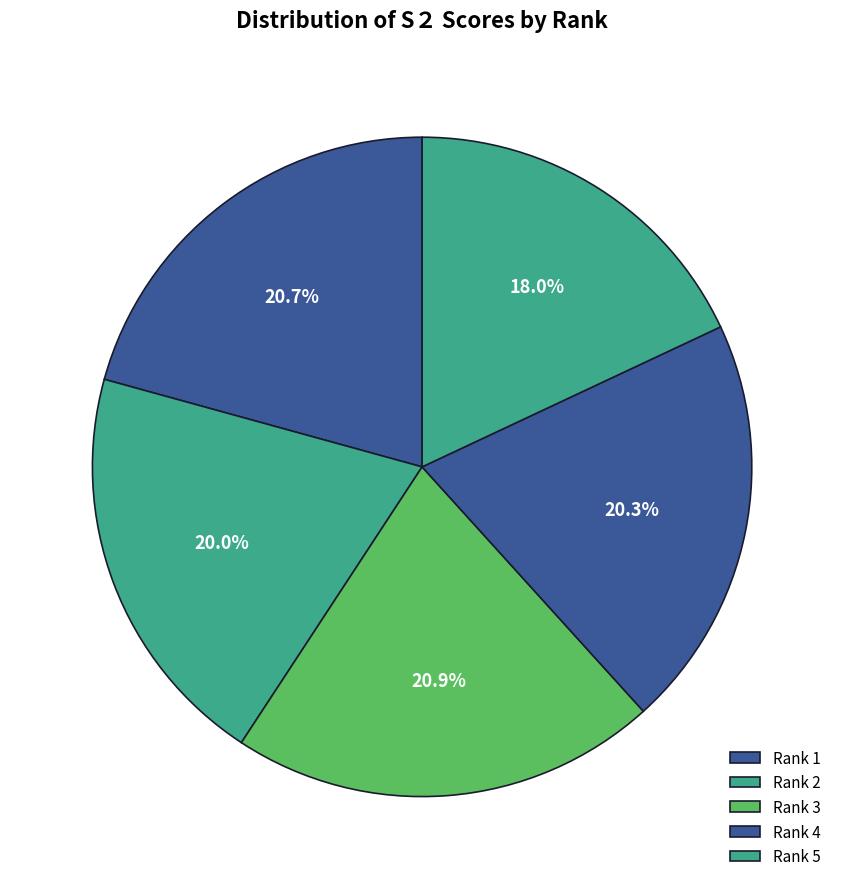

How many slices are in this pie chart?

5